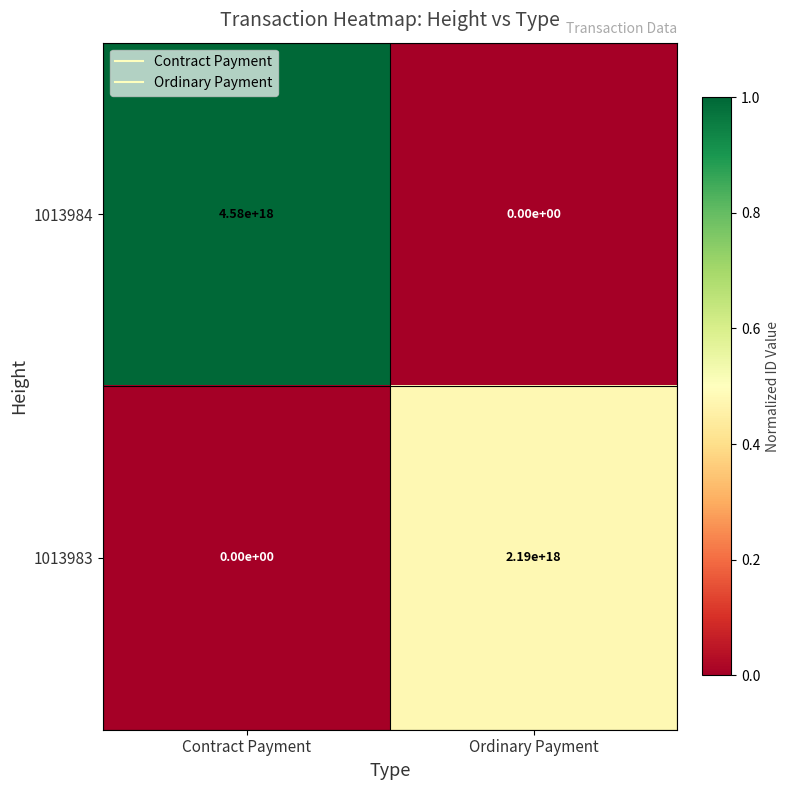

Between Contract Payment and Ordinary Payment, which series saw the biggest shift?

1013984